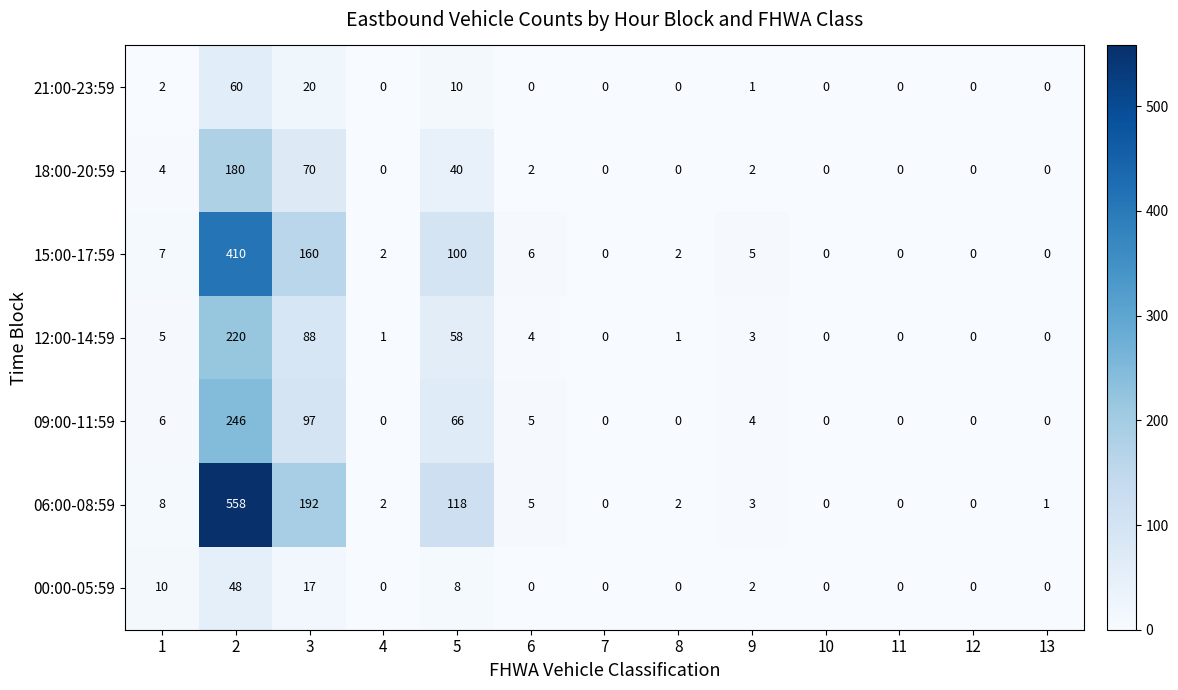

What is the average value of the 00:00-05:59 series?

7